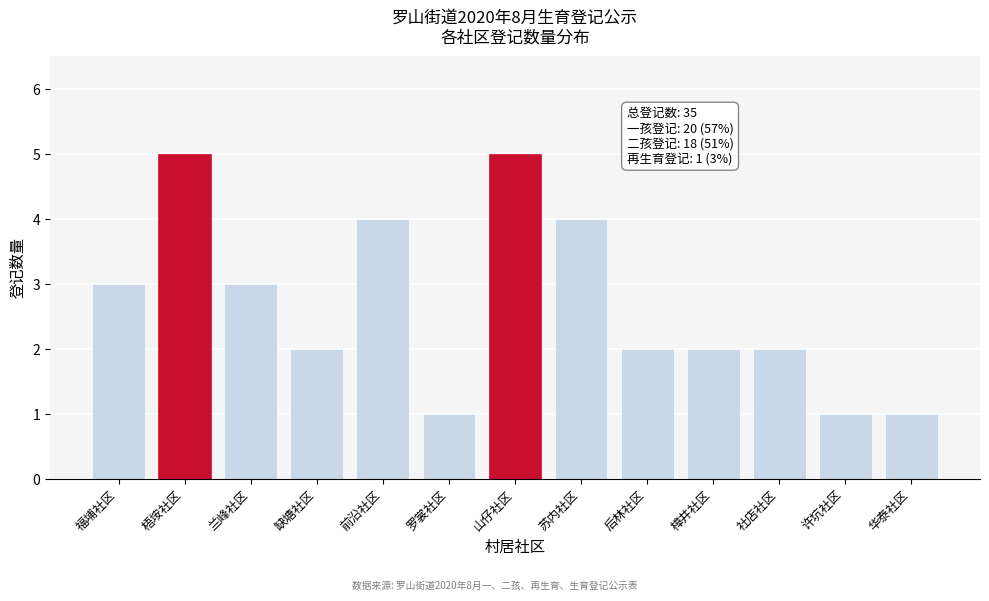

Reading left to right, extract all data points from this chart.

福埔社区=3	梧垵社区=5	兰峰社区=3	缺塘社区=2	前沿社区=4	罗裳社区=1	山仔社区=5	苏内社区=4	后林社区=2	樟井社区=2	社店社区=2	许坑社区=1	华泰社区=1